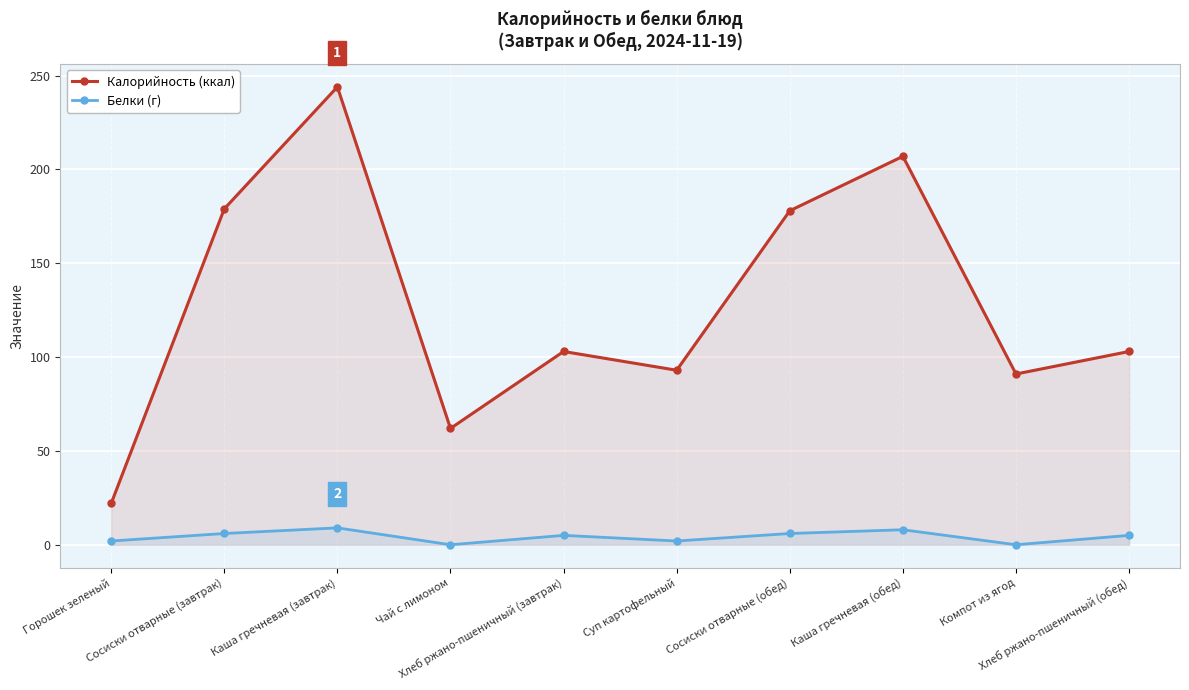

True or false: Калорийность (ккал) and Белки (г) intersect in this chart.

False